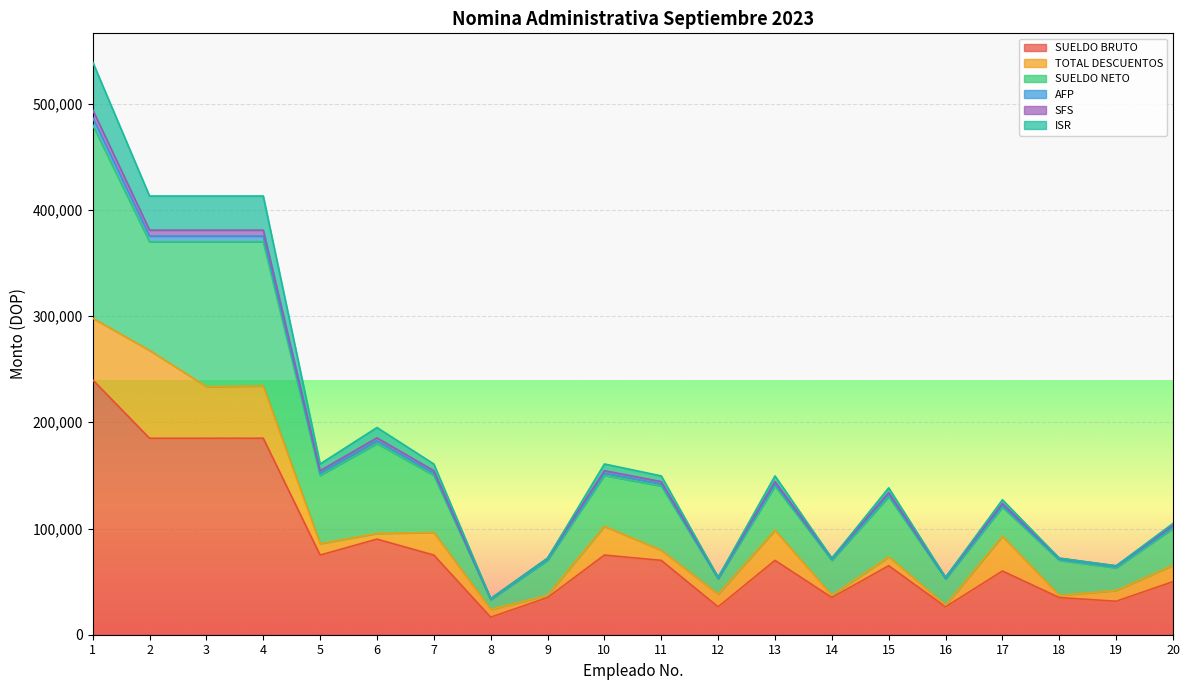

True or false: AFP has more than 1 points higher than both neighbors.

True